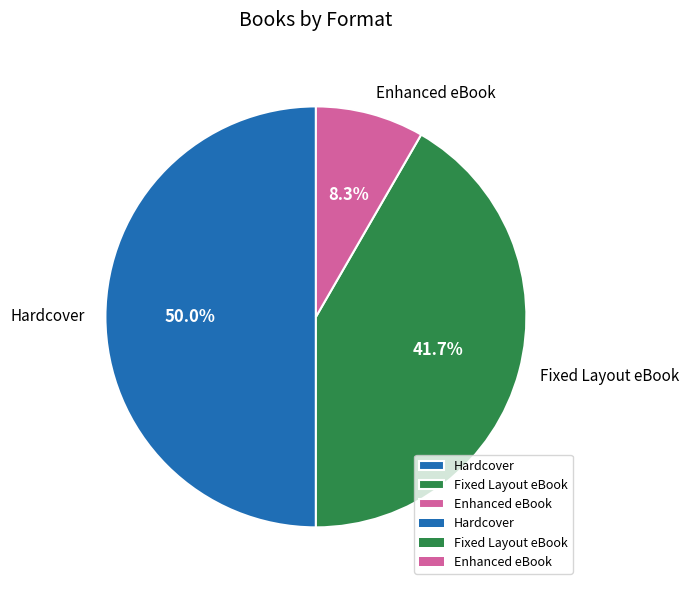

Rank the categories by value from highest to lowest.

Hardcover, Fixed Layout eBook, Enhanced eBook